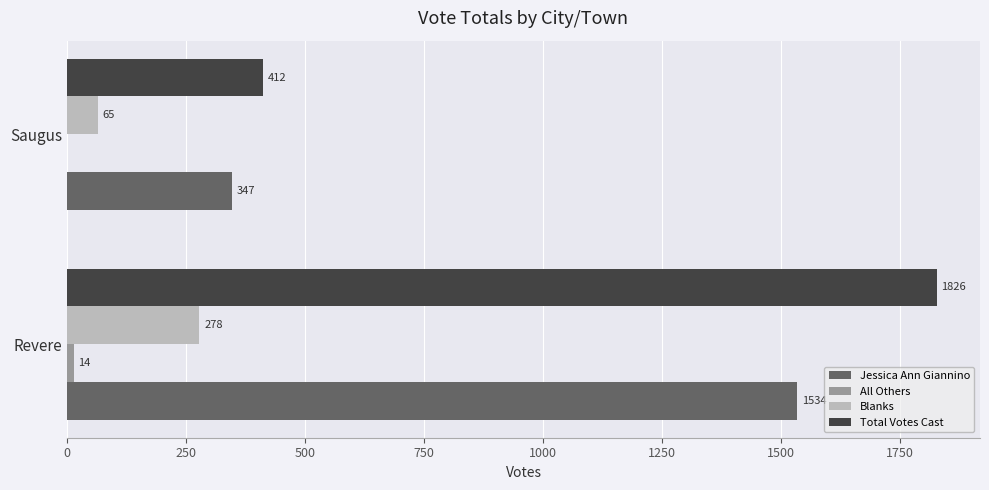

How many data points does each series have?

2